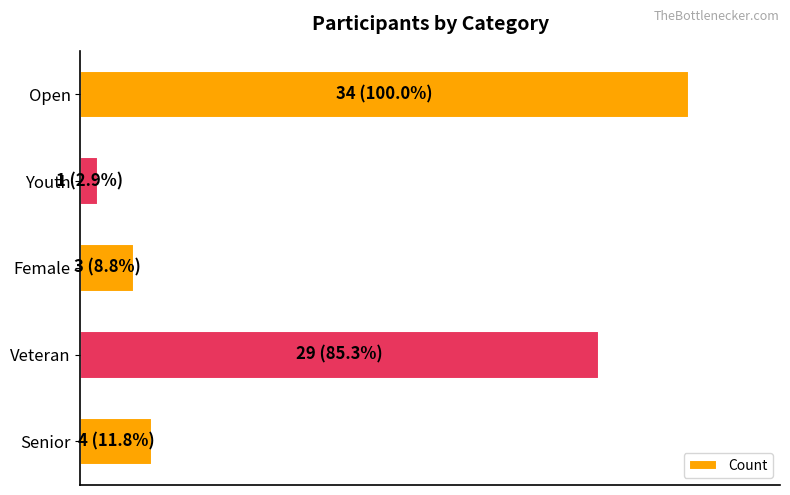

Which category has the highest value across all series?

Open